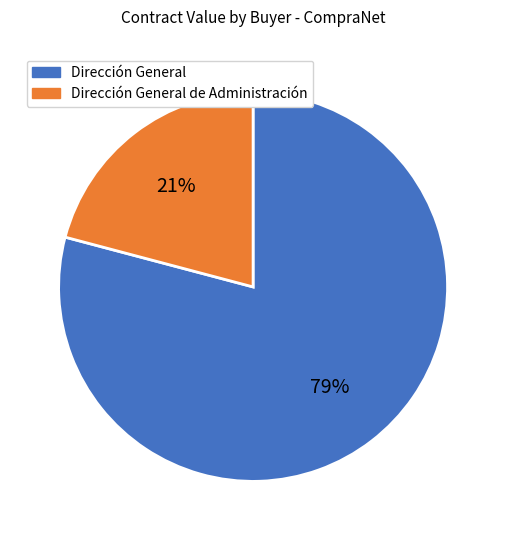

To the nearest percent, what is the average slice percentage?

50%